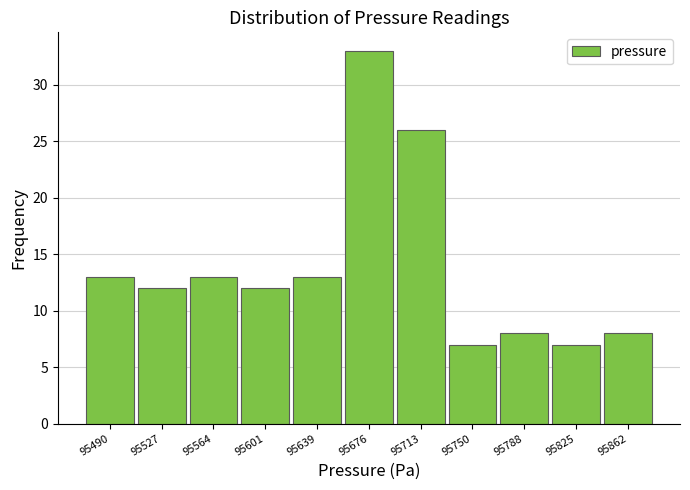

Reading right to left, transcribe all the data shown in this chart.

95862=8	95825=7	95788=8	95750=7	95713=26	95676=33	95639=13	95601=12	95564=13	95527=12	95490=13